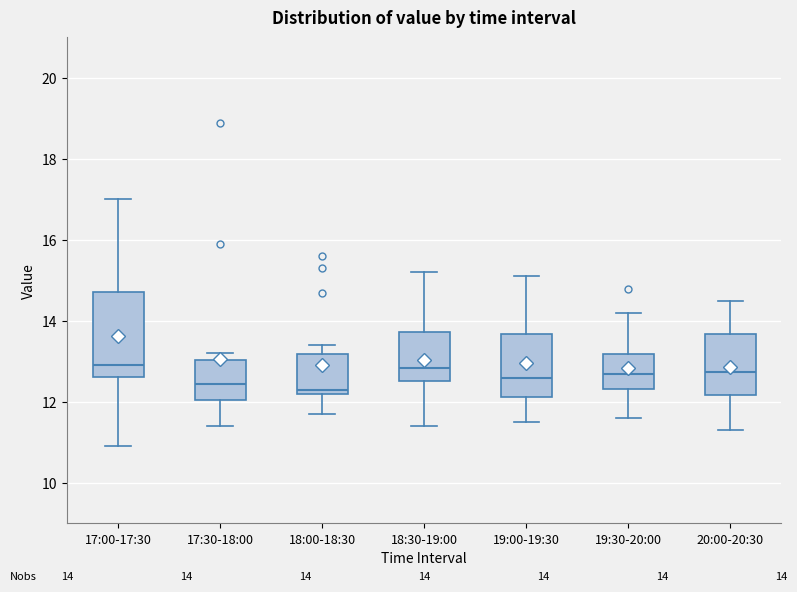

Comparing the boxes themselves (not the whiskers), which one is the tallest?

17:00-17:30